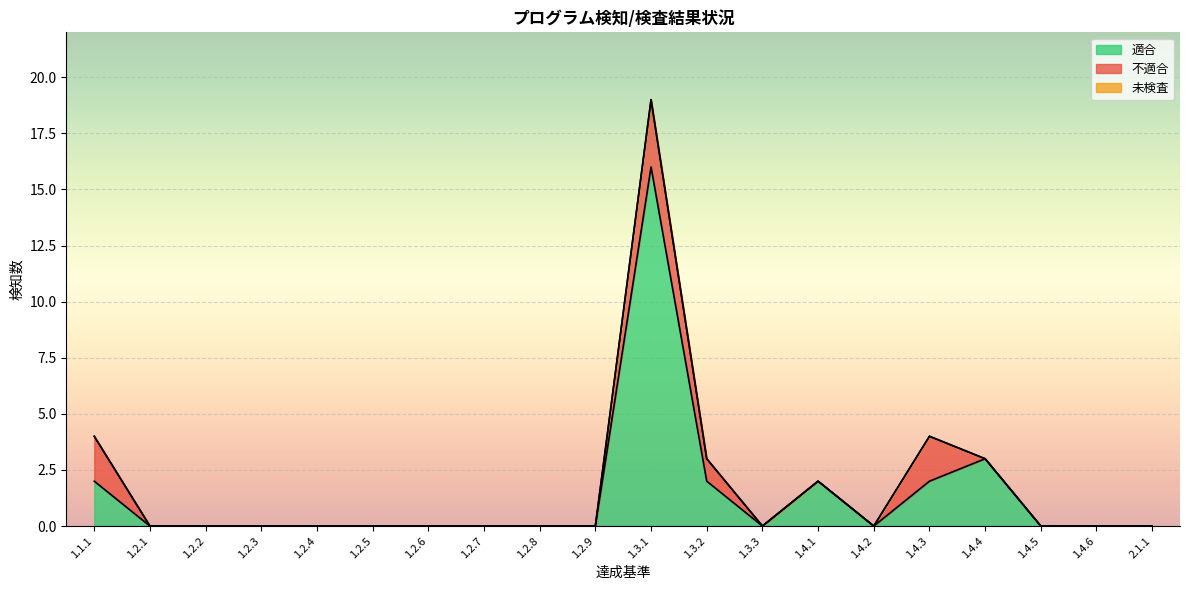

Which series has the largest total across all categories?

適合